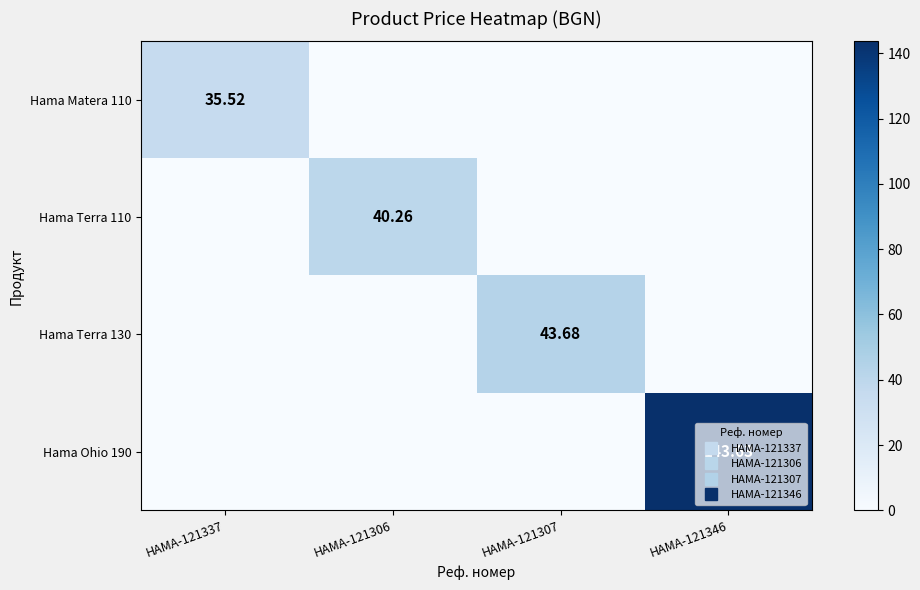

What is the maximum value shown in the chart?

143.6